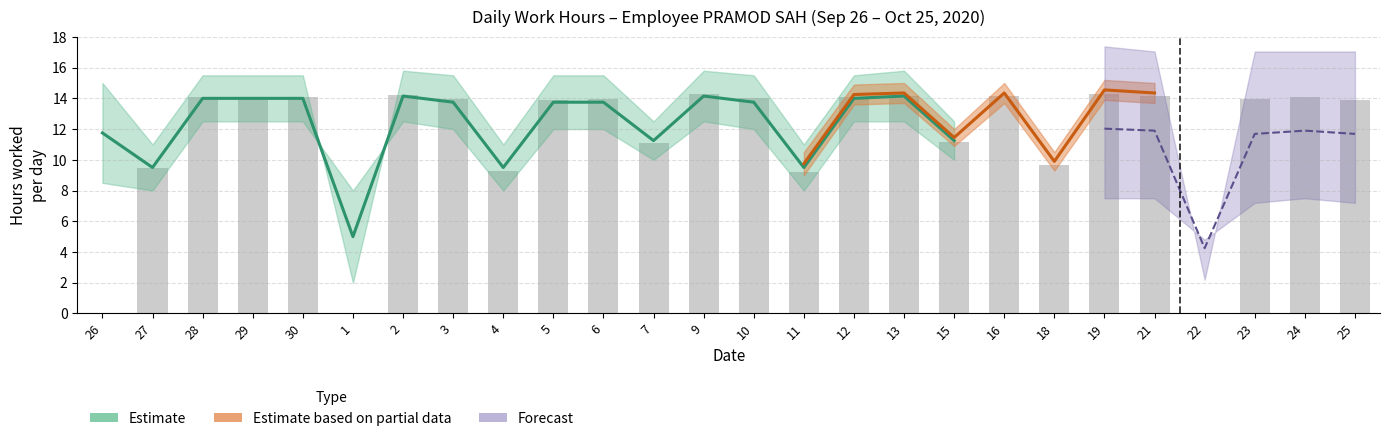

What is the approximate value of Estimate_high at 22?

2.0